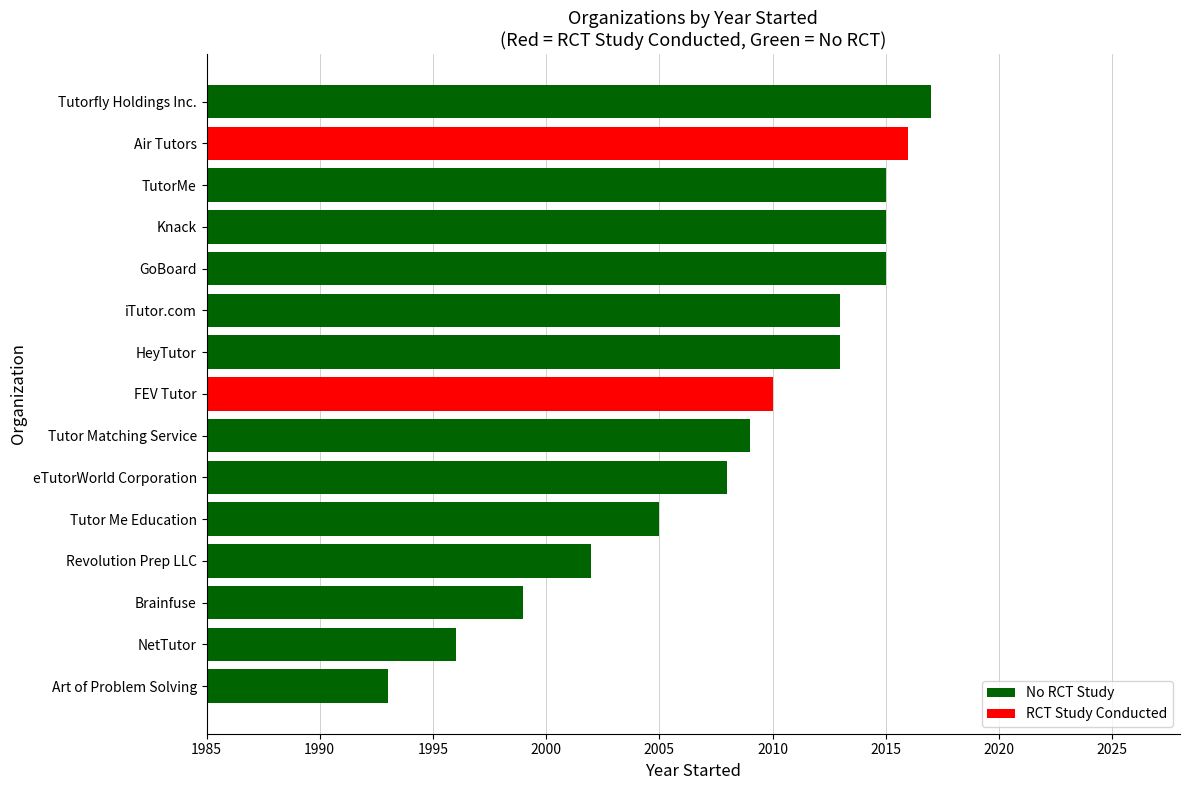

True or false: the data shows 2002 at Revolution Prep LLC.

True